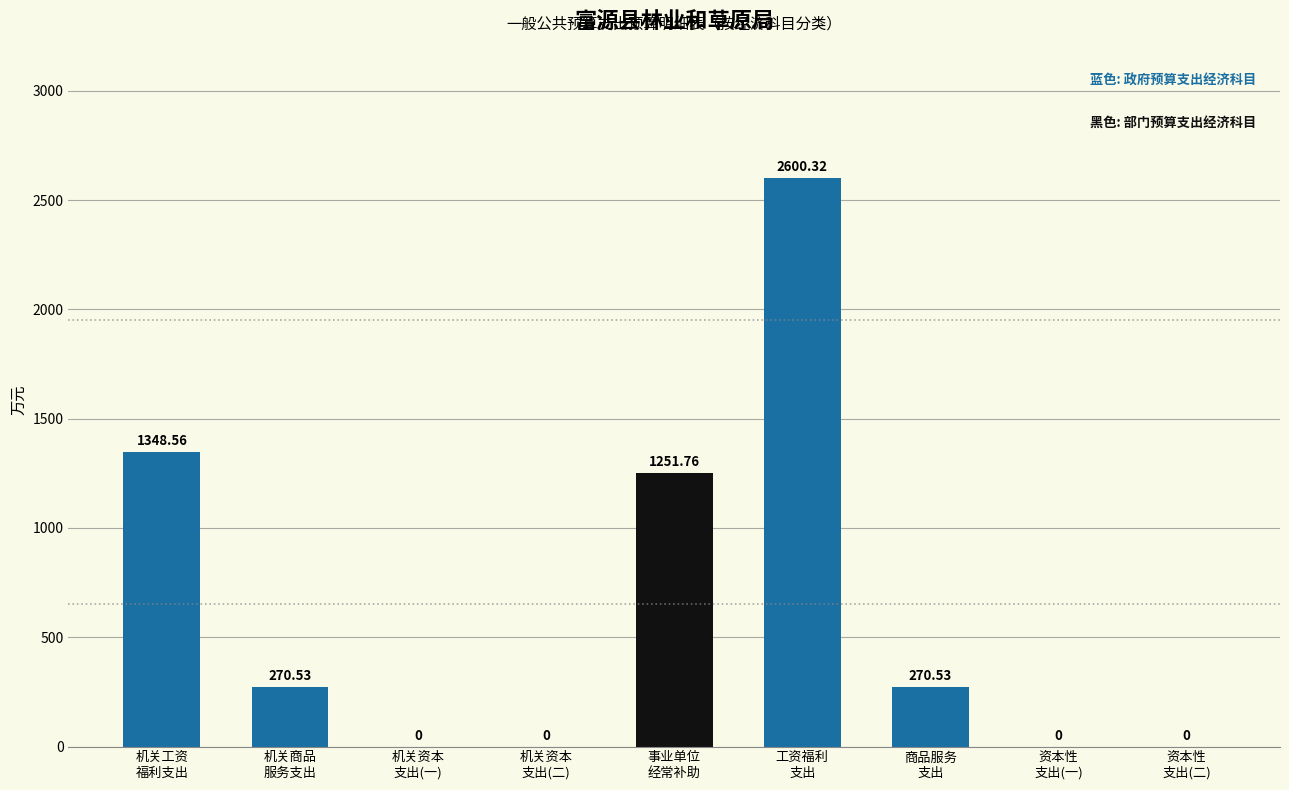

How many positive values are there?

5